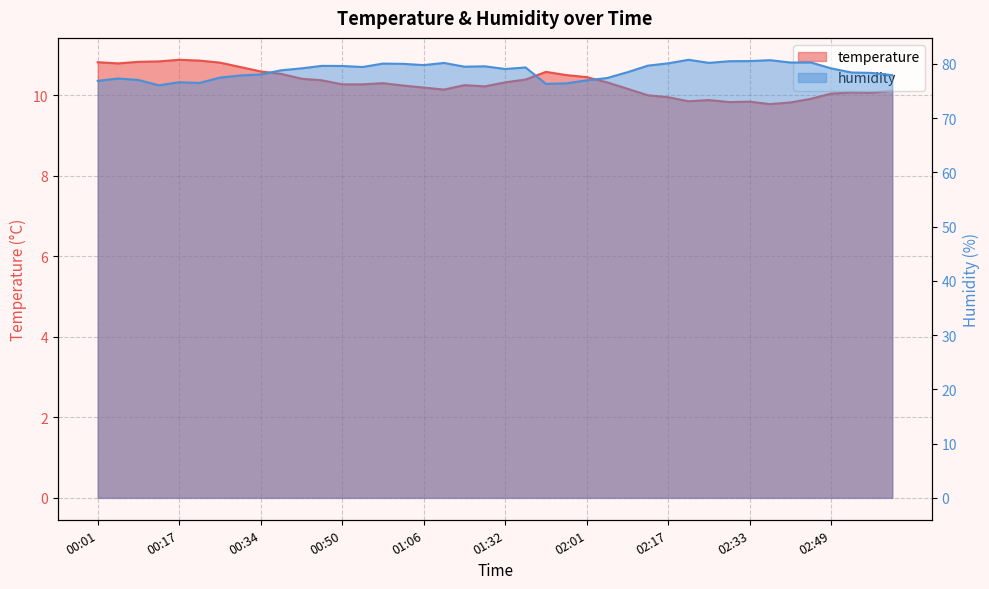

Reading right to left, list all the values displayed in this chart.

temperature: 10.1	10.1	10.1	10.0	9.9	9.8	9.8	9.8	9.8	9.9	9.8	9.9	10.0	10.2	10.3	10.4	10.5	10.6	10.4	10.3	10.2	10.2	10.1	10.2	10.2	10.3	10.3	10.3	10.4	10.4	10.5	10.6	10.7	10.8	10.9	10.9	10.8	10.8	10.8	10.8
humidity: 77.9	78.3	78.4	79.2	80.2	80.2	80.7	80.5	80.5	80.2	80.7	80.1	79.7	78.5	77.4	77.0	76.4	76.3	79.3	79.0	79.5	79.5	80.2	79.8	80.0	80.0	79.4	79.6	79.6	79.2	78.8	78.0	77.8	77.5	76.5	76.6	76.0	77.0	77.3	76.9